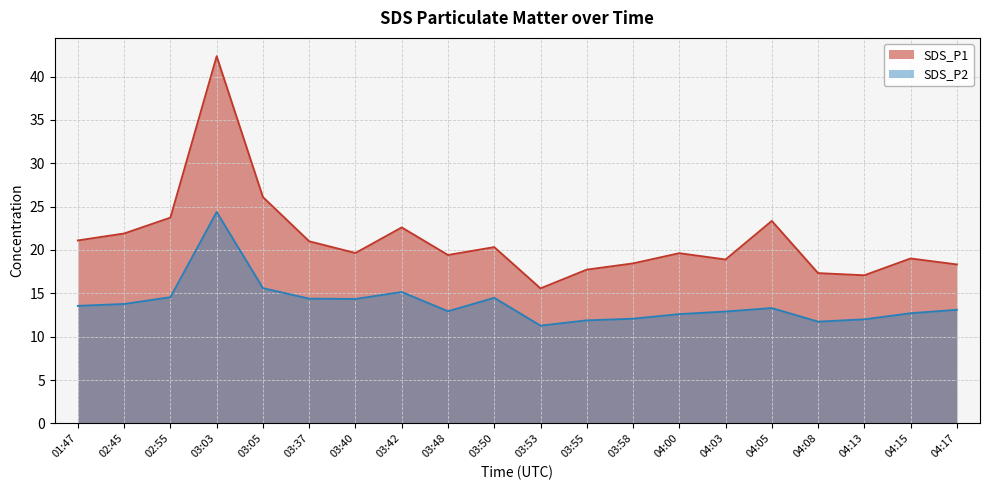

At which category is the sum across all series the highest?

03:03